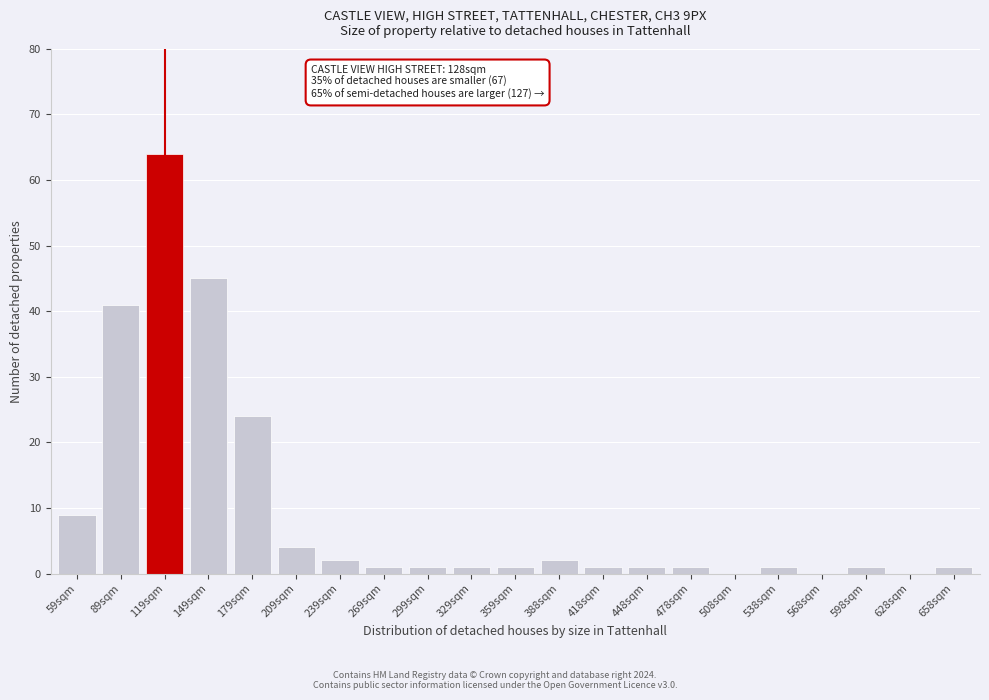

Reading left to right, extract all data points from this chart.

59sqm=9	89sqm=41	119sqm=64	149sqm=45	179sqm=24	209sqm=4	239sqm=2	269sqm=1	299sqm=1	329sqm=1	359sqm=1	388sqm=2	418sqm=1	448sqm=1	478sqm=1	508sqm=0	538sqm=1	568sqm=0	598sqm=1	628sqm=0	658sqm=1